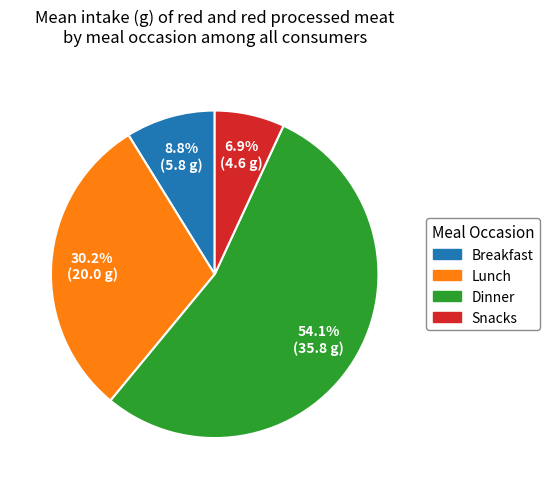

What is the smallest slice in the pie chart?

Snacks